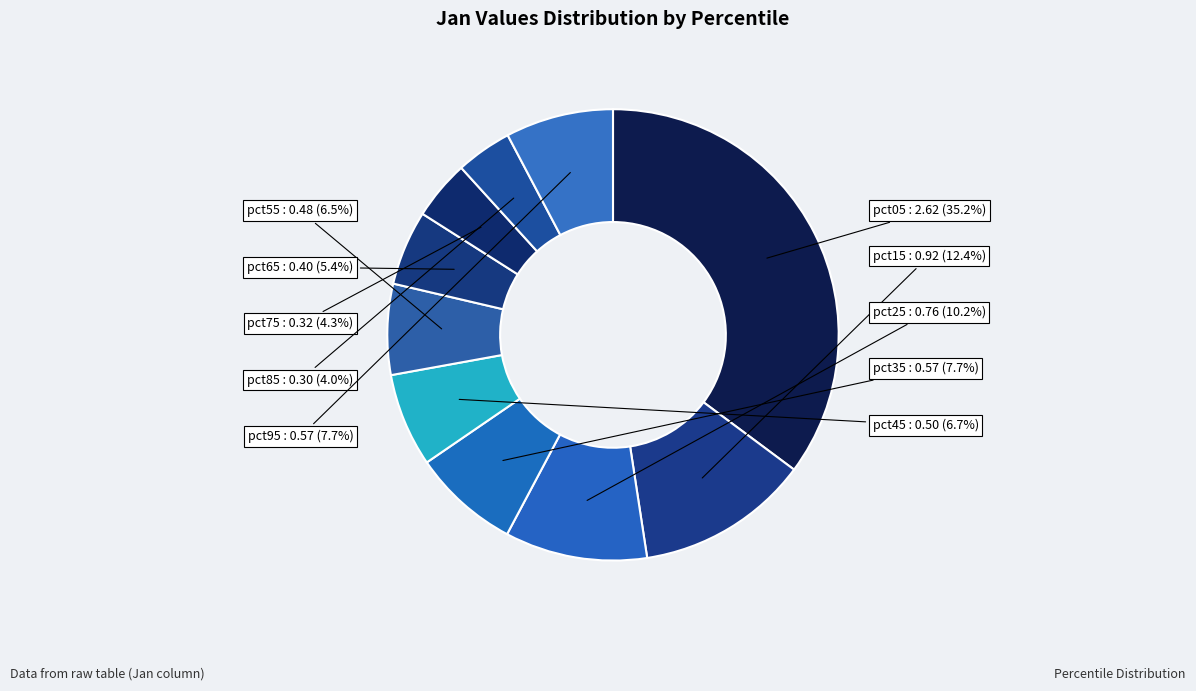

Does any single category account for the majority?

No